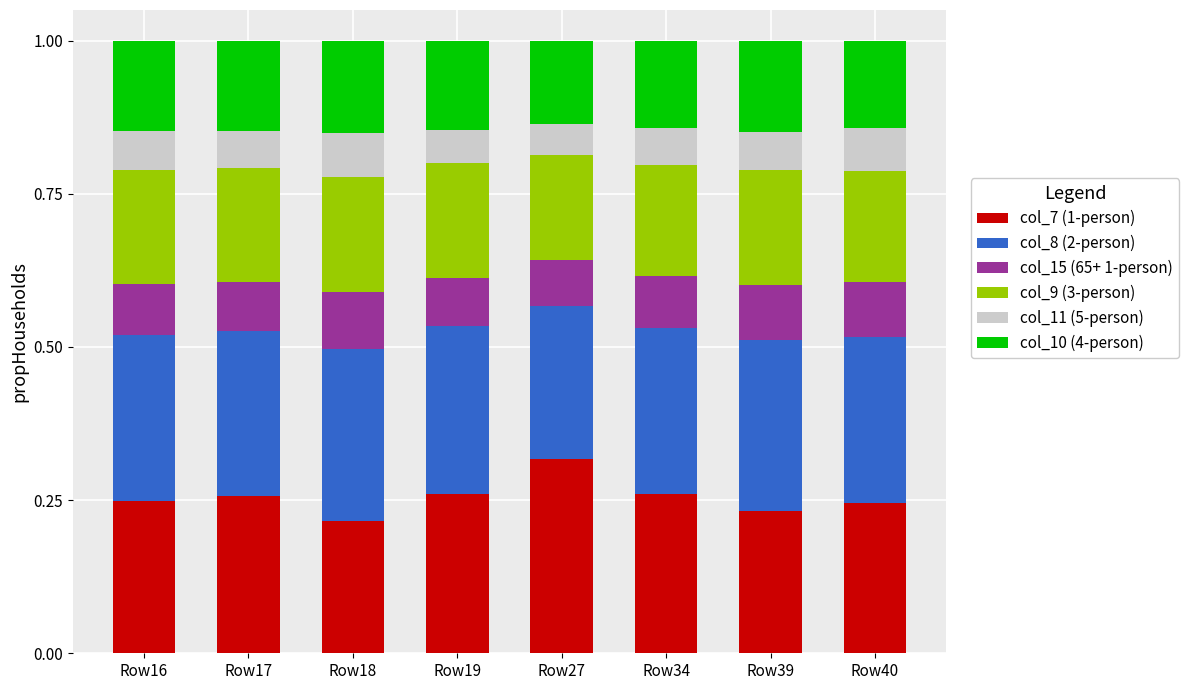

Is it true that col_7 (1-person) equals 0.4 at Row34?

False